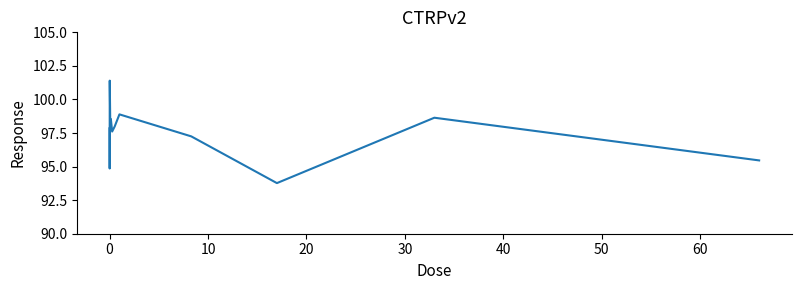

What is the minimum value shown in the chart?

93.8